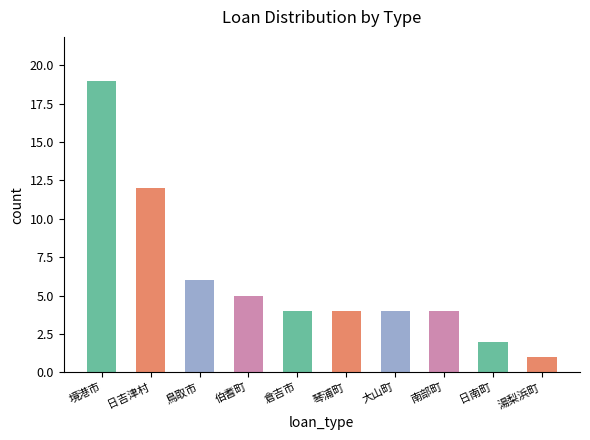

What is the minimum value shown in the chart?

1